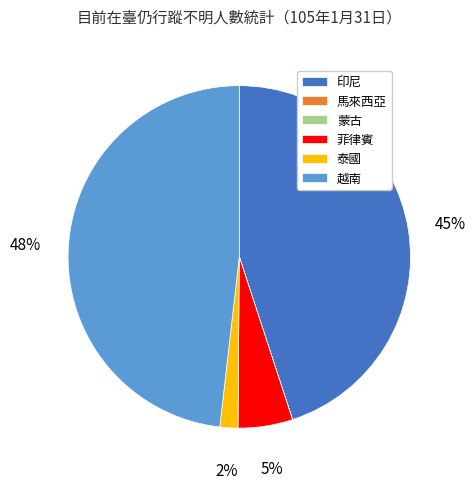

Between 泰國 and 印尼, which is larger?

印尼